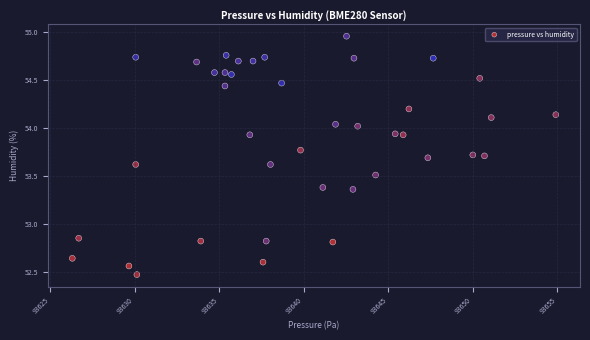

What is the range of Y values (max minus min)?

2.5